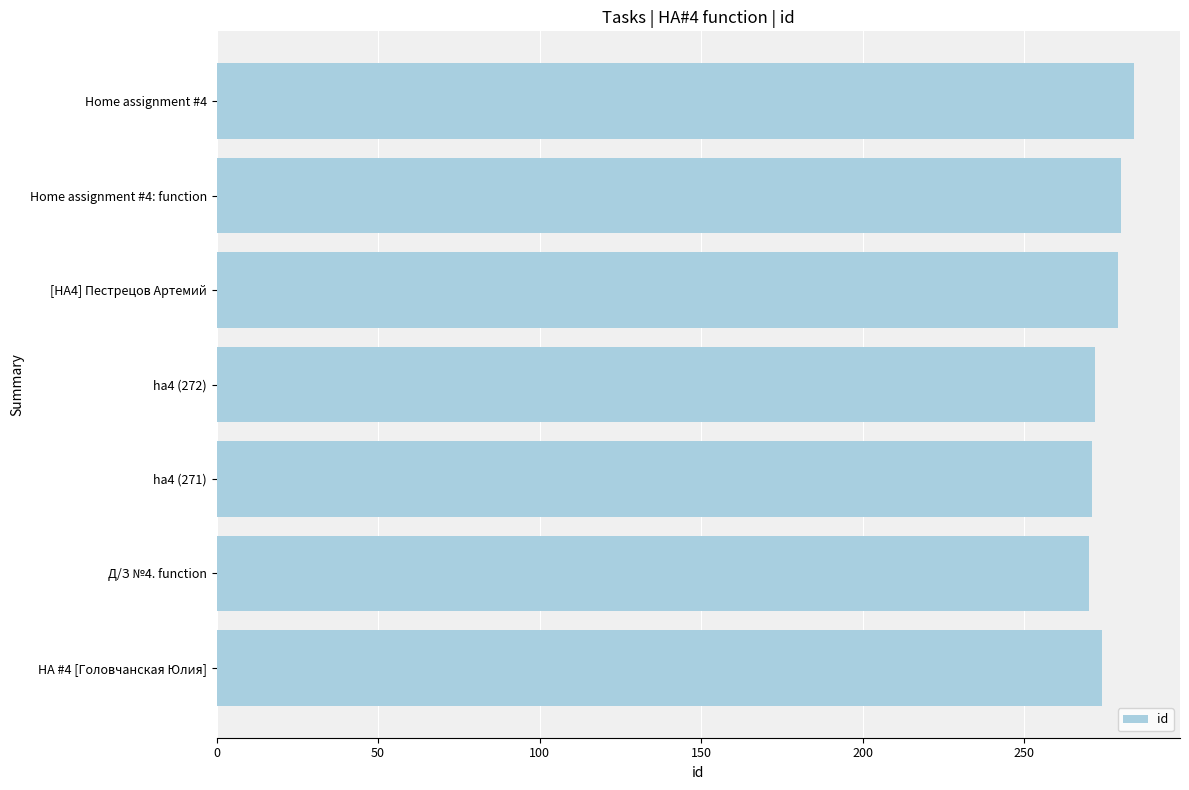

Which has a higher value, Д/З №4. function or Home assignment #4: function?

Home assignment #4: function